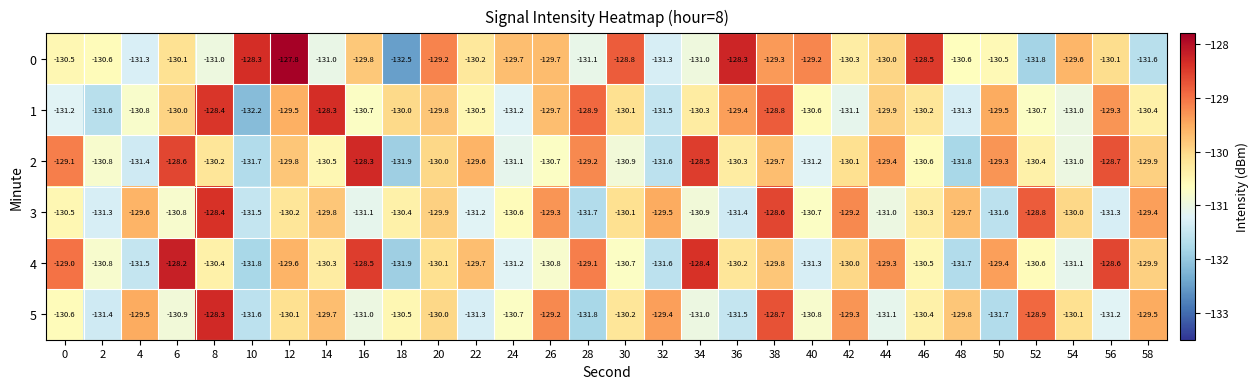

What is the sum of the 2 values at 10 and 16?

-260.0